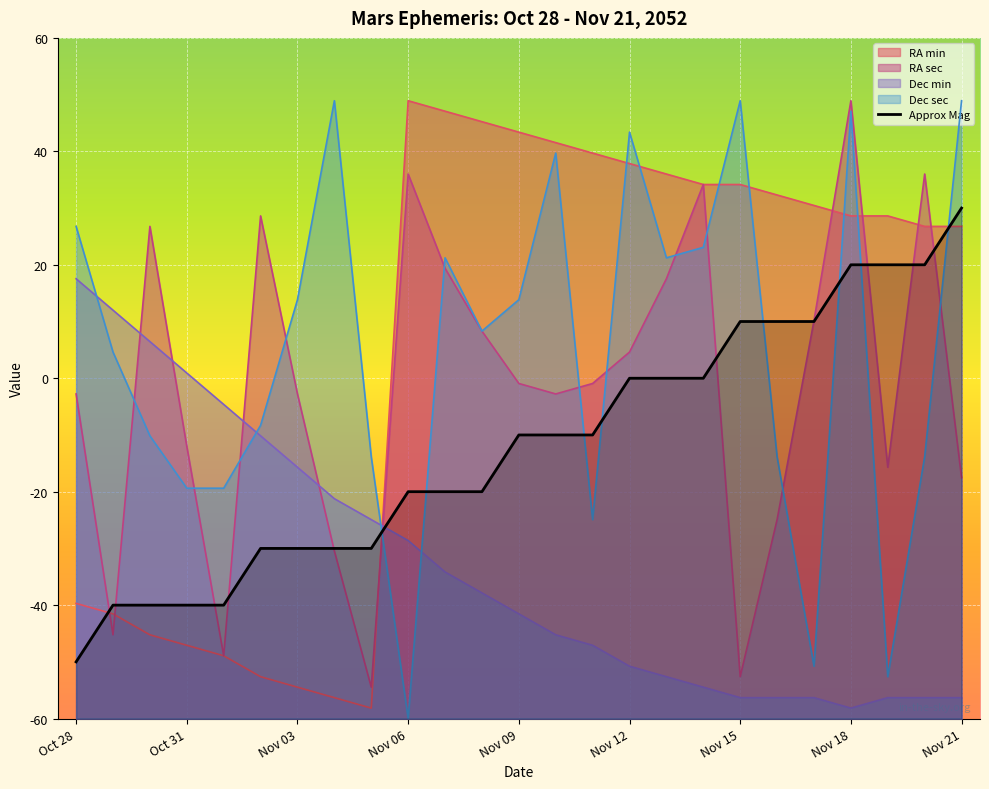

At which category is the sum across all series the highest?

Nov 18